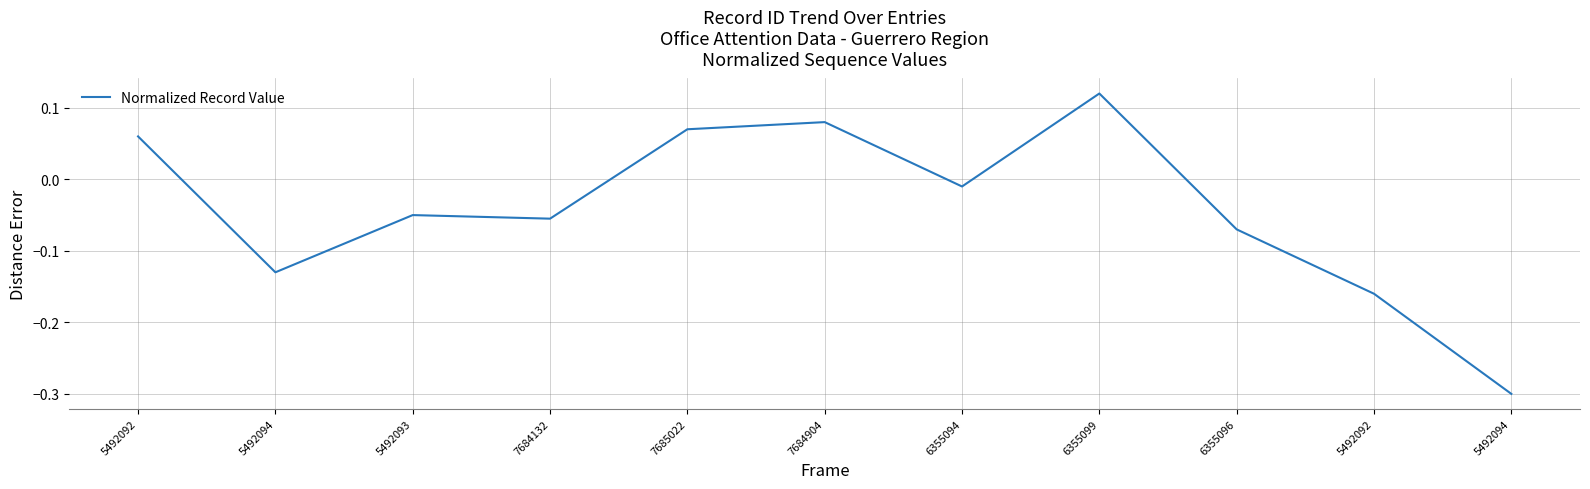

At which category does the chart reach its minimum across all series?

5492094